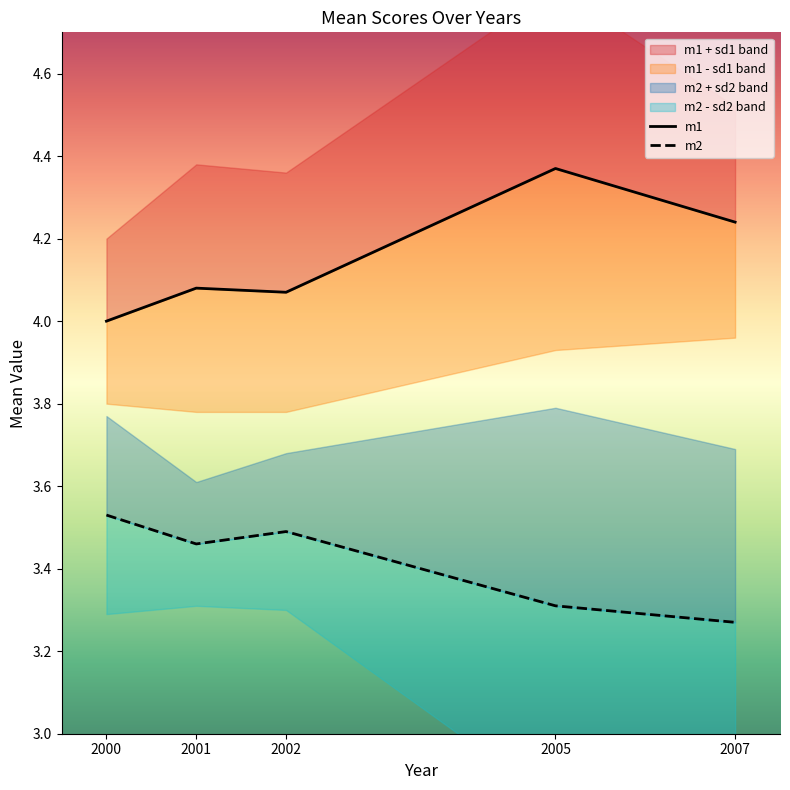

What is the value of the m2 point at the 3rd from the left?

3.5